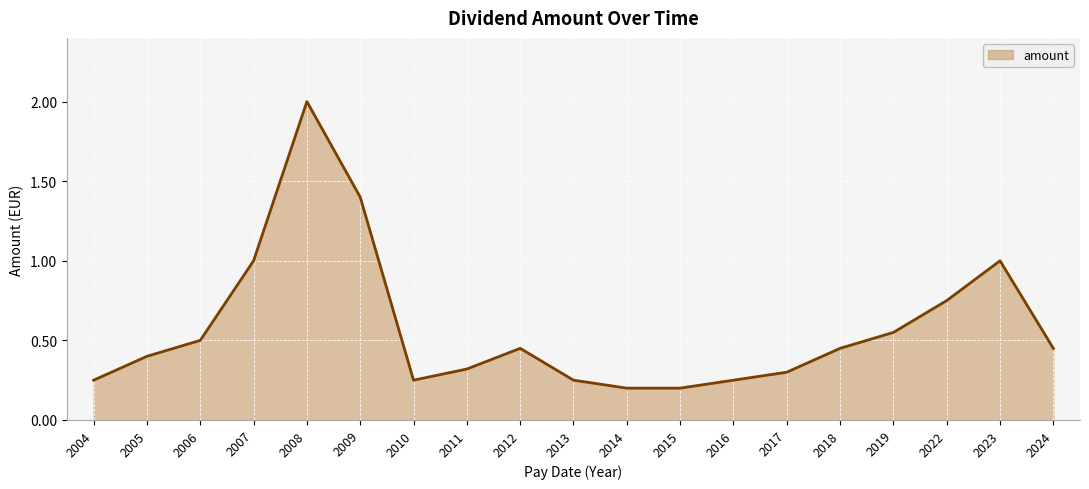

What is the greatest value displayed?

2.0